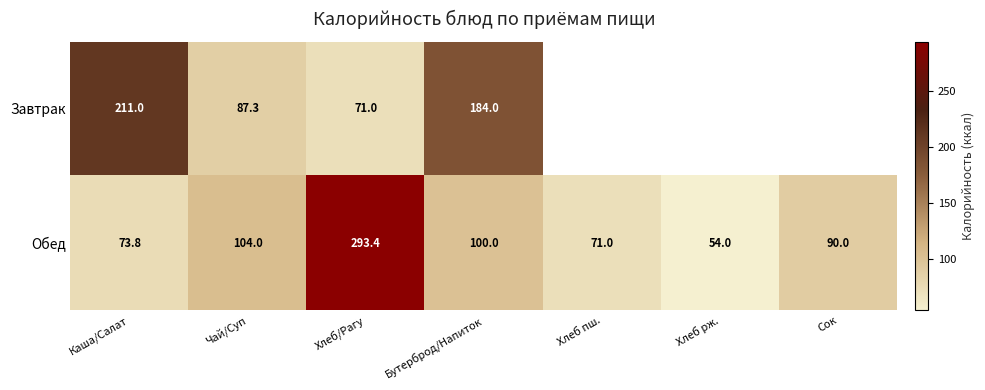

At which label does Обед first exceed 90?

Чай/Суп